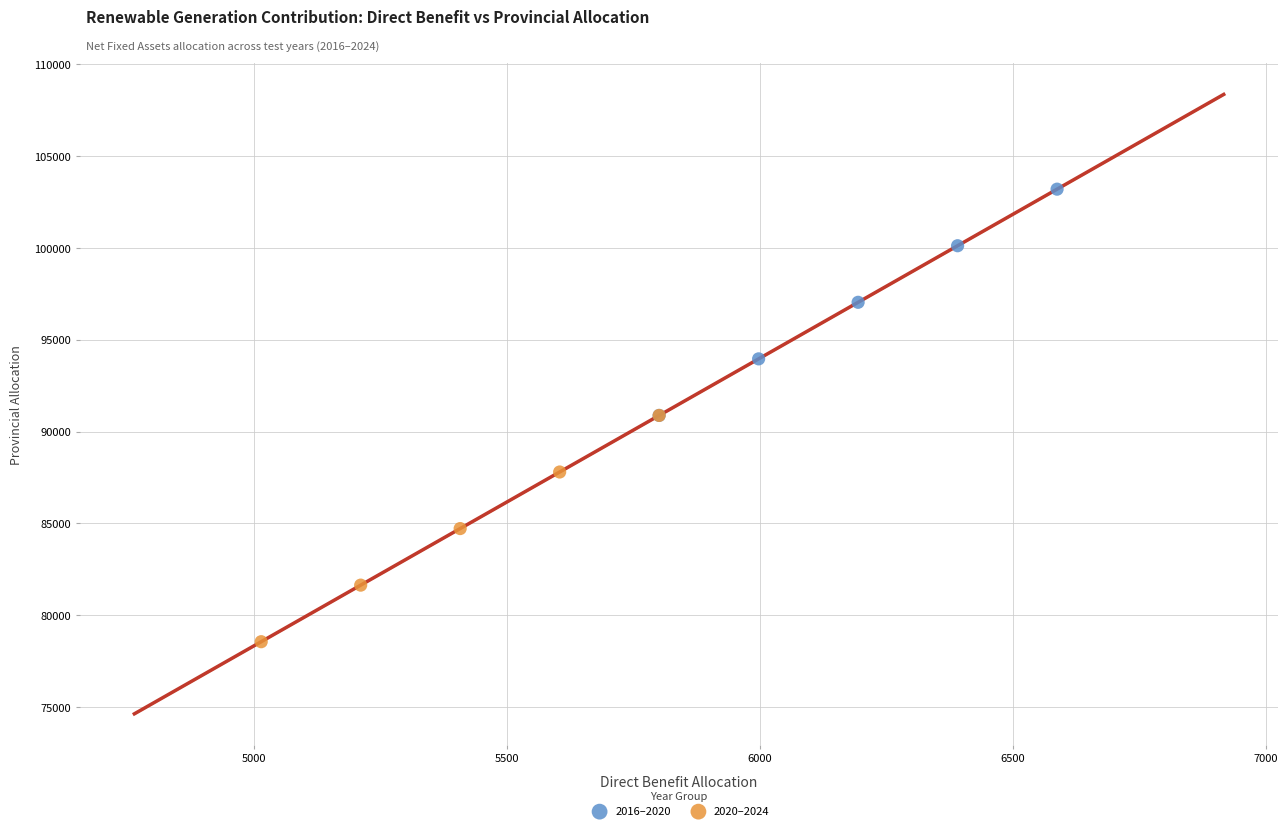

Which series contains the highest Y value?

2016–2020